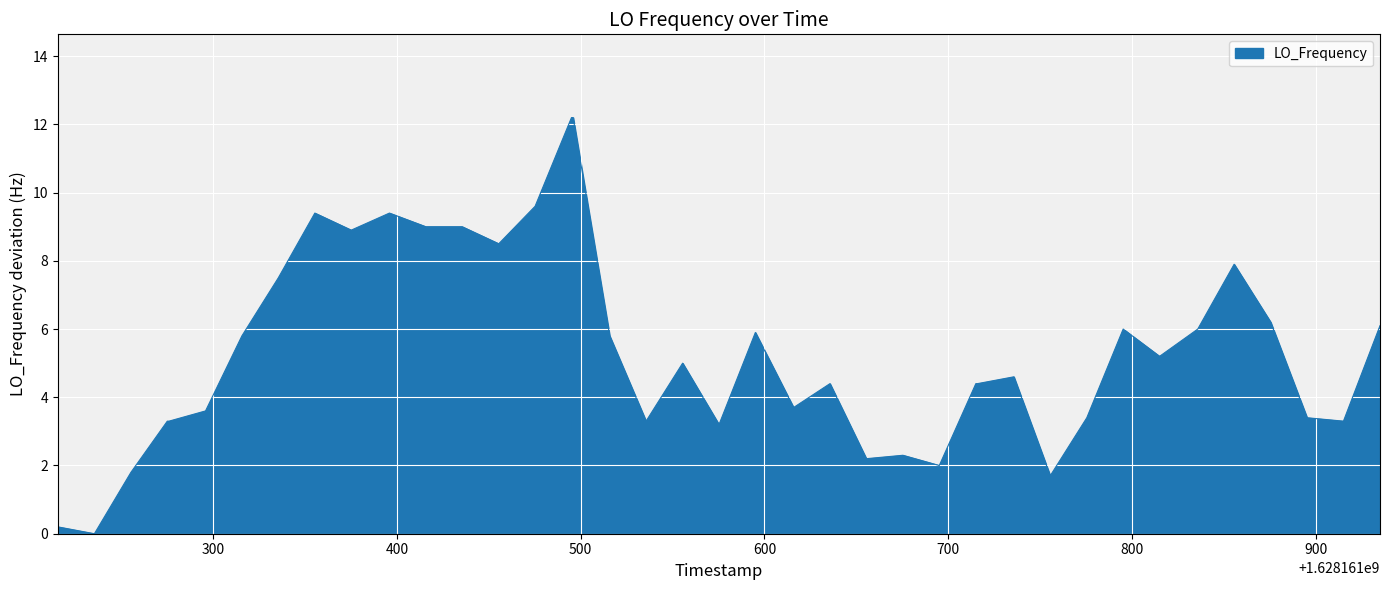

Reading left to right, extract all data points from this chart.

0.2	0.0	1.8	3.3	3.3	3.6	5.8	7.5	9.4	8.9	9.4	9.0	9.0	8.5	9.6	12.2	12.2	5.8	3.3	5.0	3.2	5.9	3.7	4.4	2.2	2.3	2.0	4.4	4.4	4.6	1.7	3.4	6.0	5.2	6.0	7.9	6.2	3.4	3.3	6.1